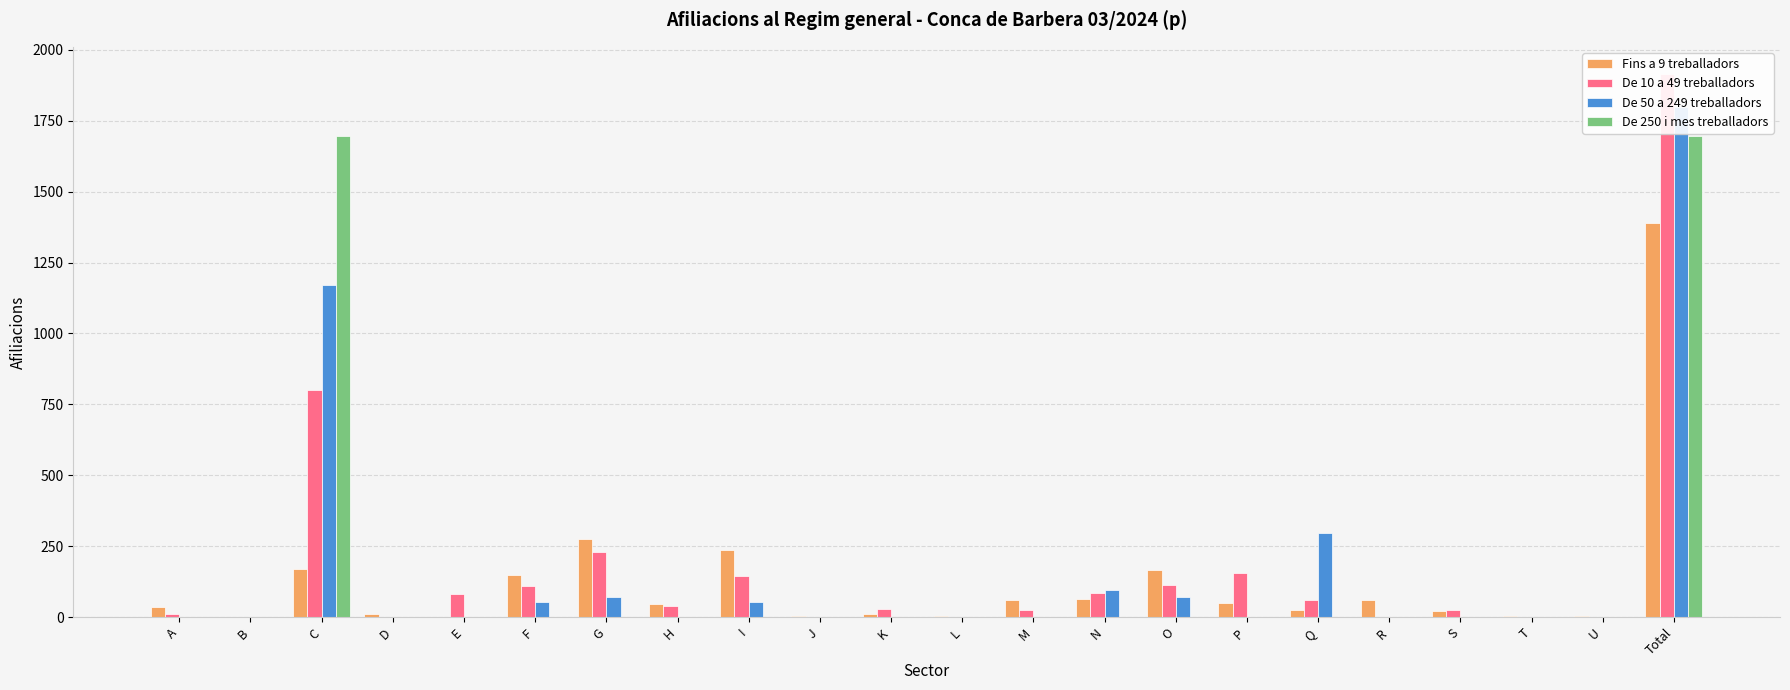

What is the label of the 22nd bar from the right?

A